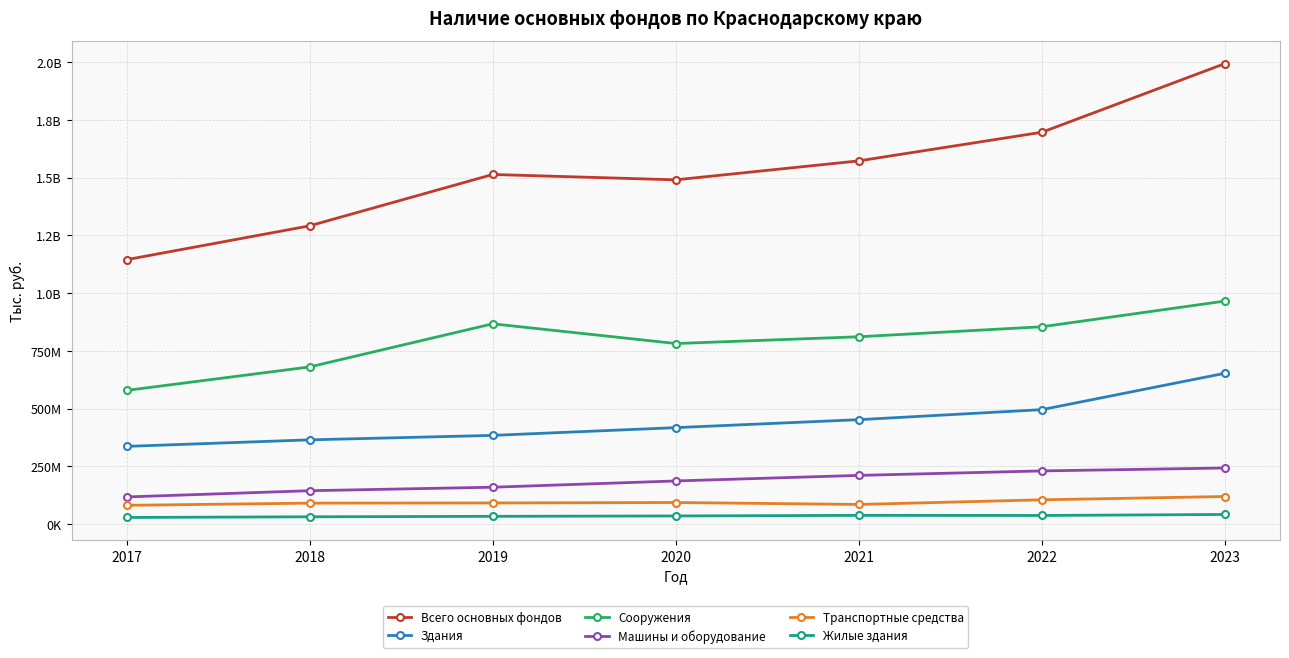

What is the sum of the Машины и оборудование values at 2020 and 2021?

397219018